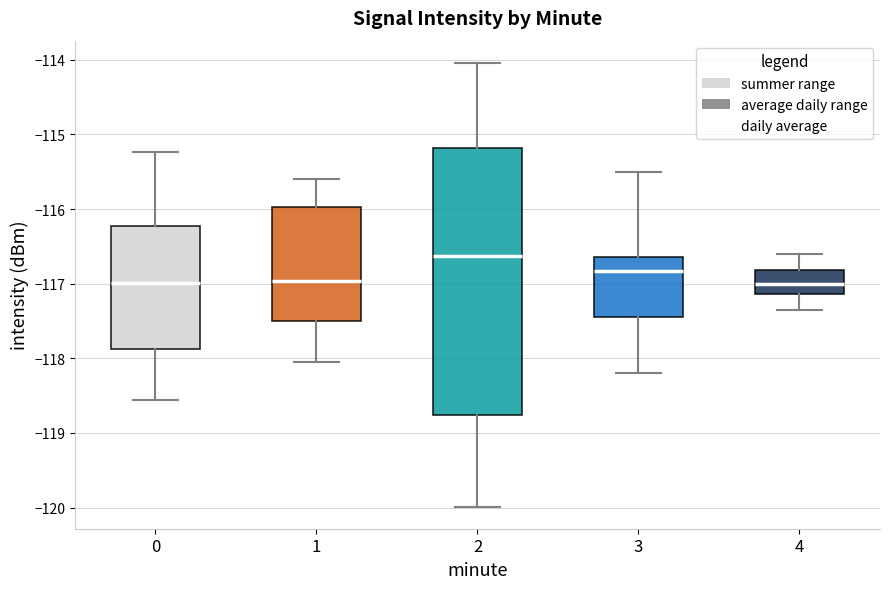

Reading left to right, transcribe this box plot: for each box, give where its median line is, the range the box spans, and where its two whiskers end, as read against the y-axis. The values are not printed on the chart, so give them approximately, as read against the axis.

0: median -117.0, box -117.9 to -116.2, whiskers -118.6 to -115.2
1: median -117.0, box -117.5 to -116.0, whiskers -118.0 to -115.6
2: median -116.6, box -118.8 to -115.2, whiskers -120.0 to -114.0
3: median -116.8, box -117.4 to -116.6, whiskers -118.2 to -115.5
4: median -117.0, box -117.1 to -116.8, whiskers -117.3 to -116.6